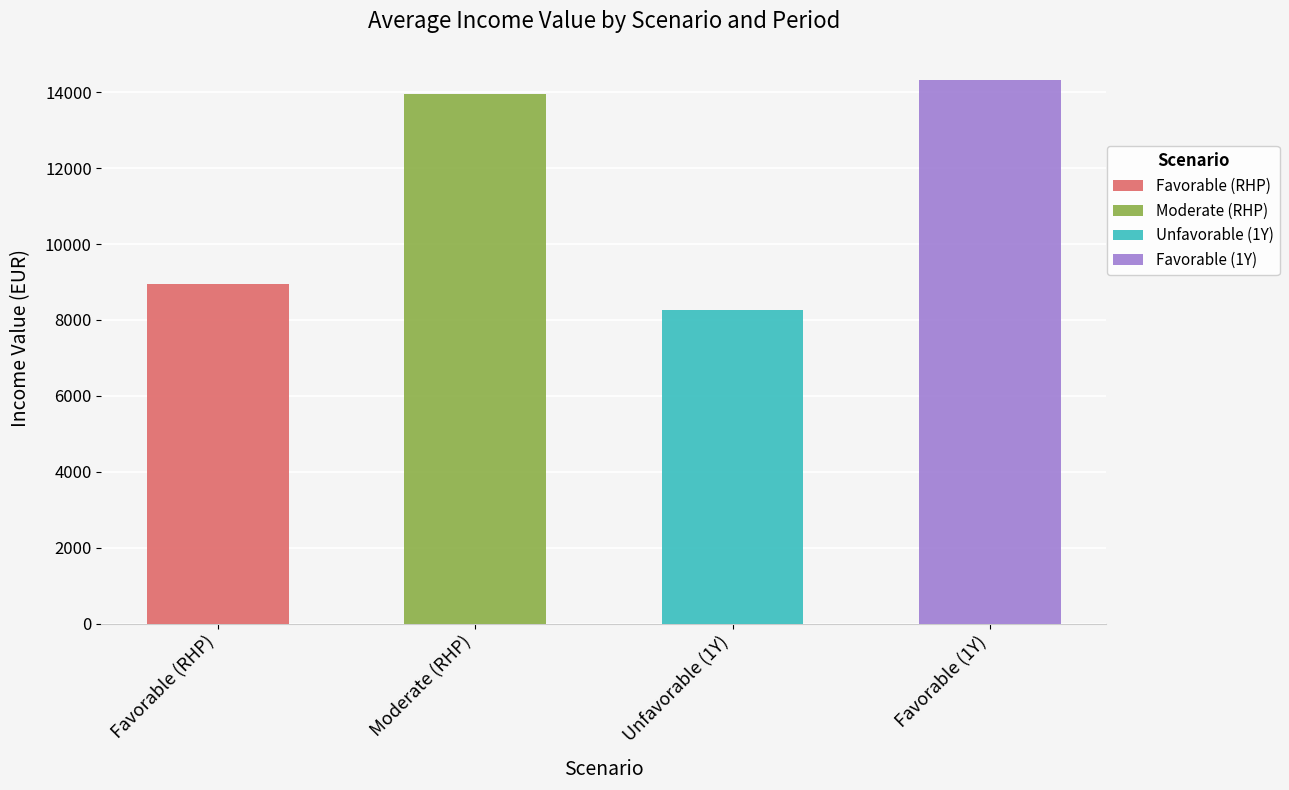

The value of Moderate (RHP) at 2023-03 is 8486. True or false?

False